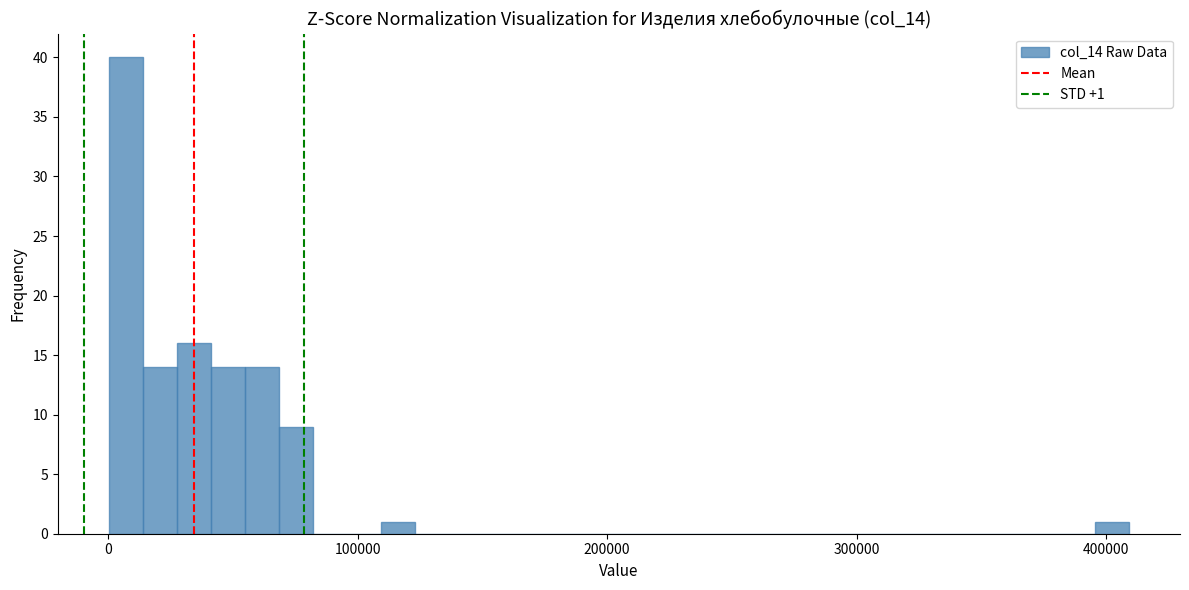

Around what value on the x-axis is the tallest bar? Give the approximate position of its centre, as read against the axis.

10000